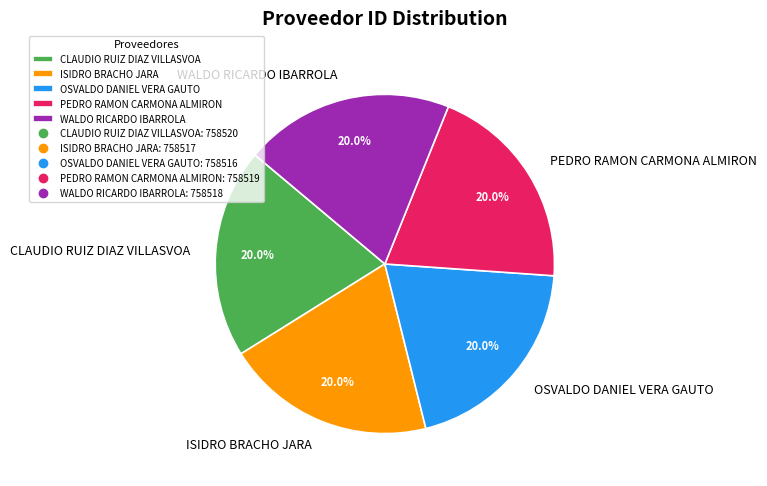

Do CLAUDIO RUIZ DIAZ VILLASVOA and ISIDRO BRACHO JARA together represent more than half of the pie?

No